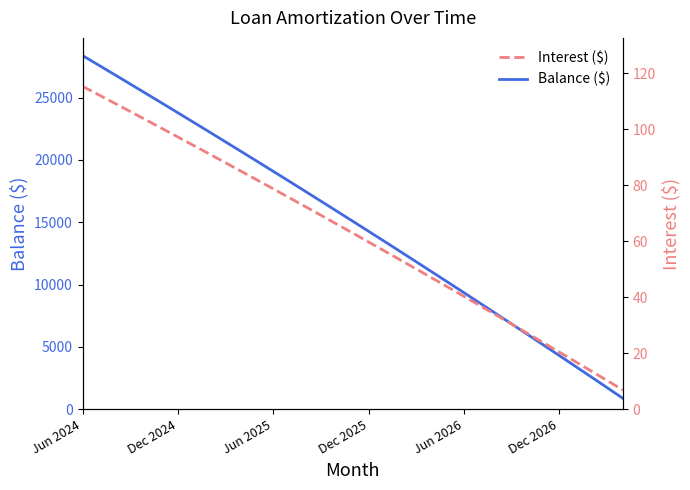

True or false: Balance ($) and Interest ($) cross at least once.

False